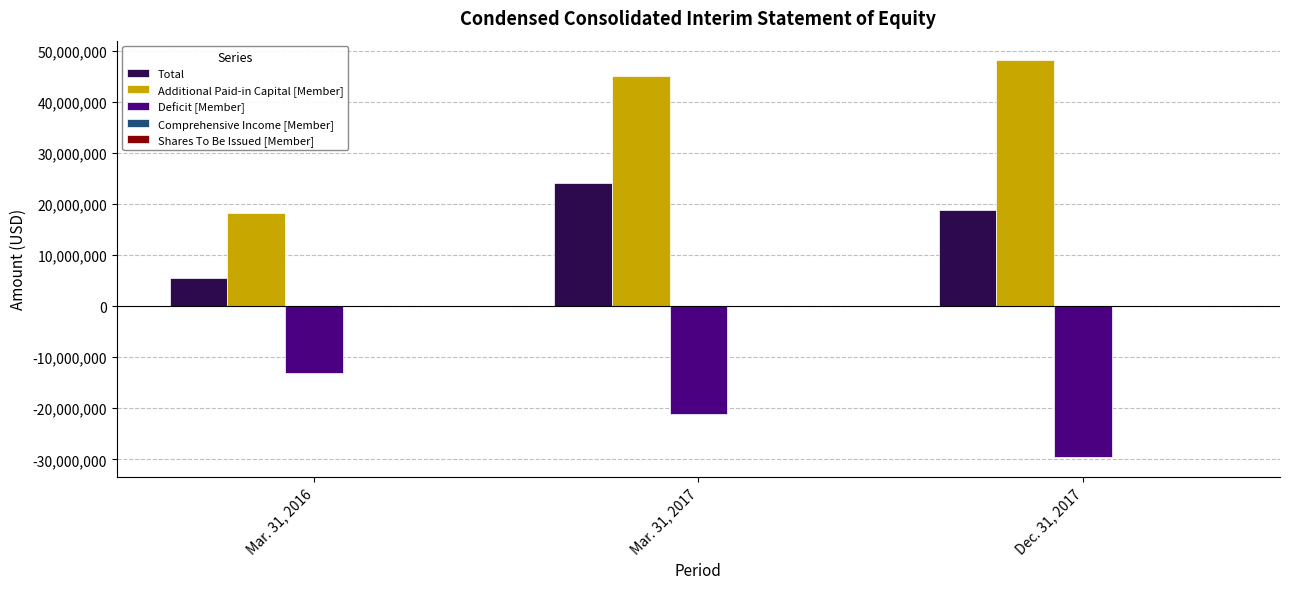

The Total series shows 5399851 at Mar. 31, 2016. True or false?

True